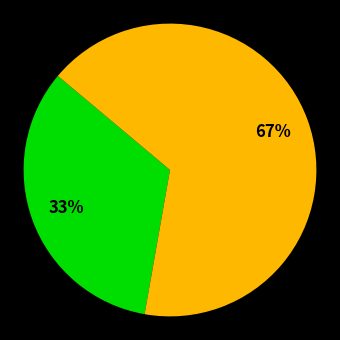

Does any single category account for the majority?

Yes